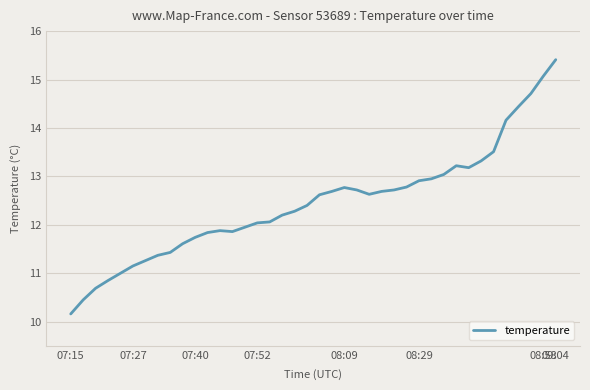

What is the smallest value displayed?

10.2